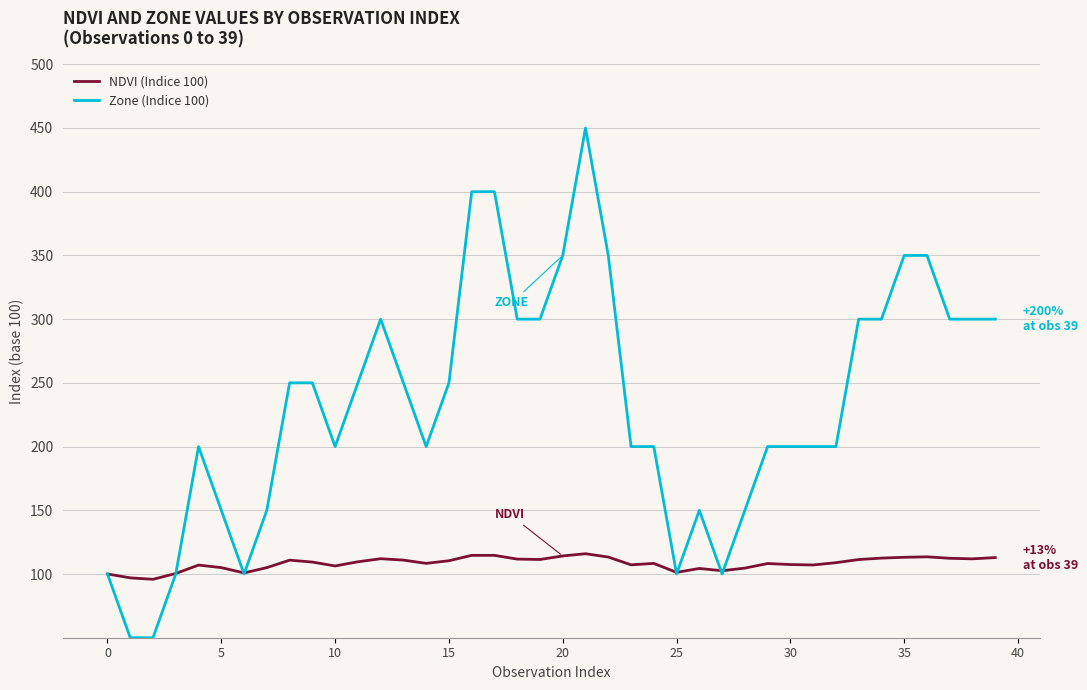

Which series has the largest range (max minus min)?

Zone (Indice 100)